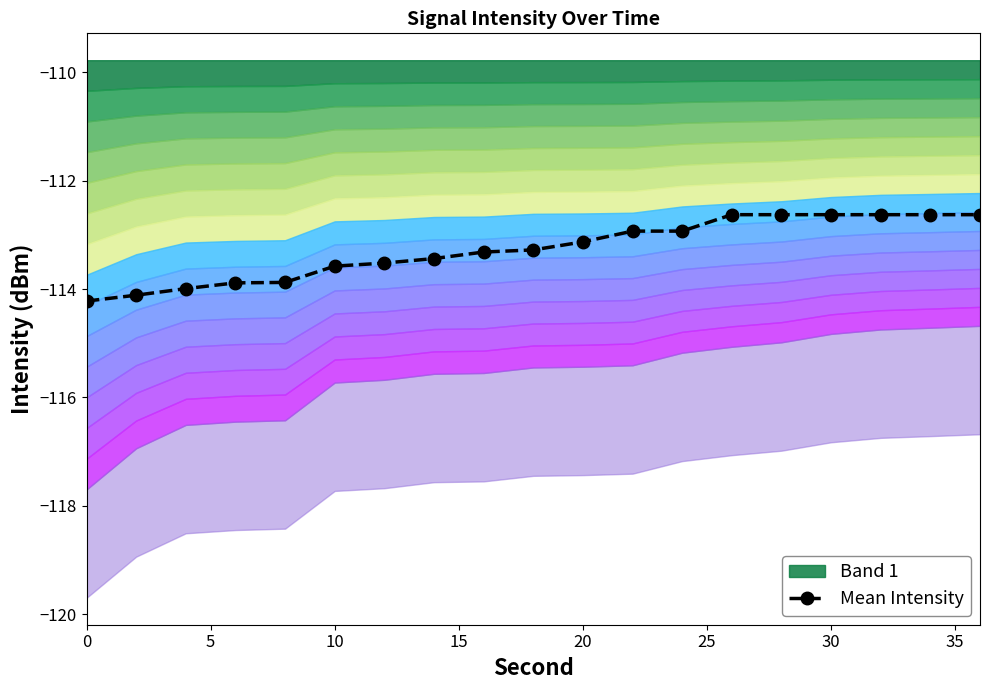

What is the average value?

-113.3